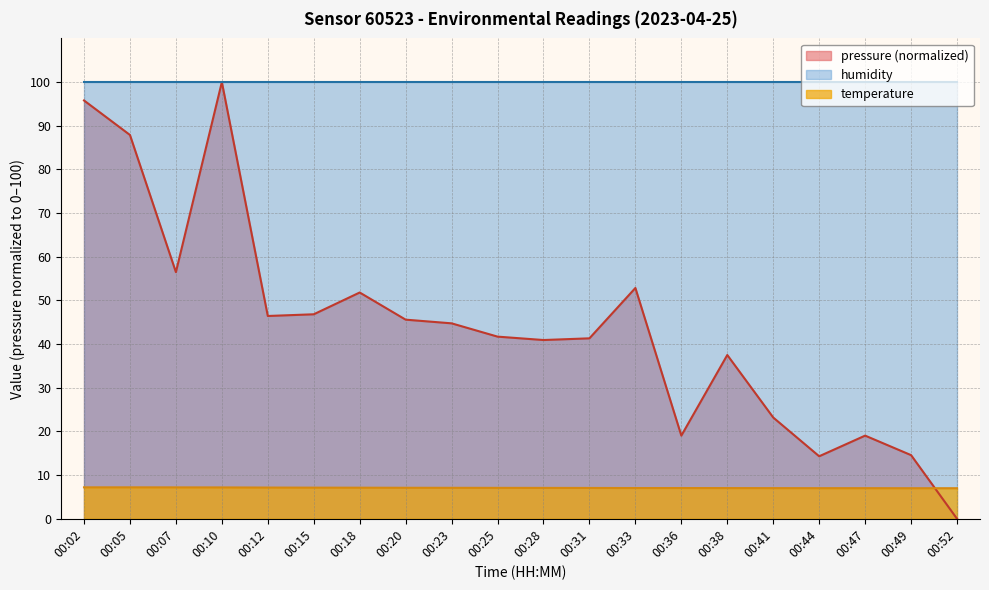

Where do pressure (normalized) and temperature first cross each other?

00:49 and 00:52